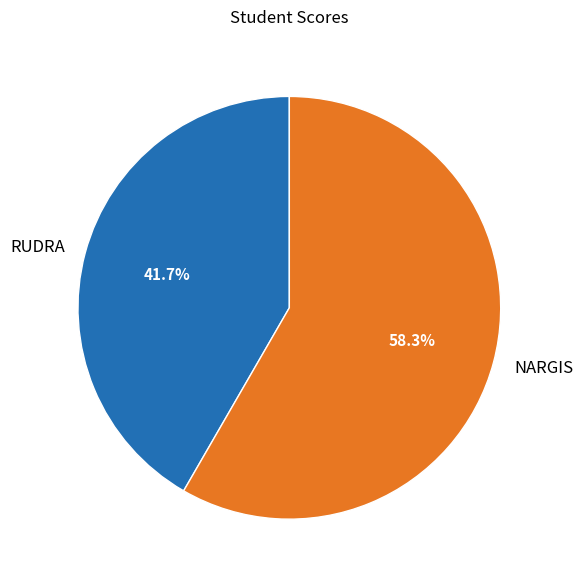

What is the ratio of the value at RUDRA to the value at NARGIS?

0.7